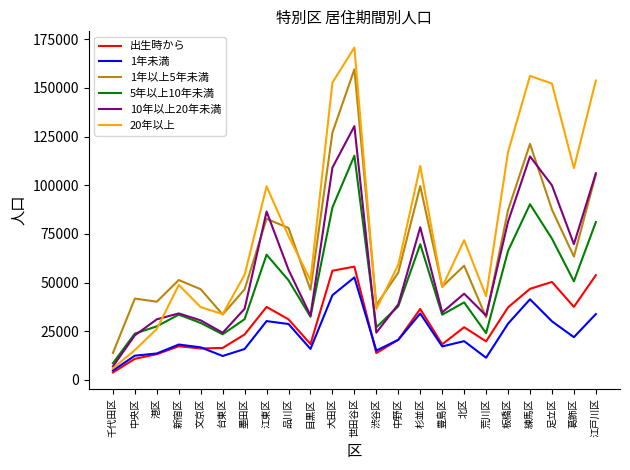

Between 荒川区 and 板橋区, which series saw the biggest shift?

20年以上